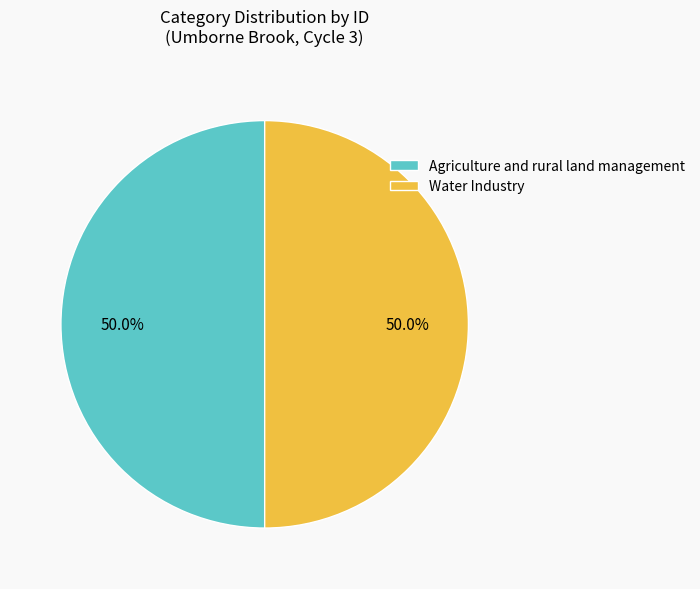

The Agriculture and rural land management slice represents 50% of the pie. True or false?

True